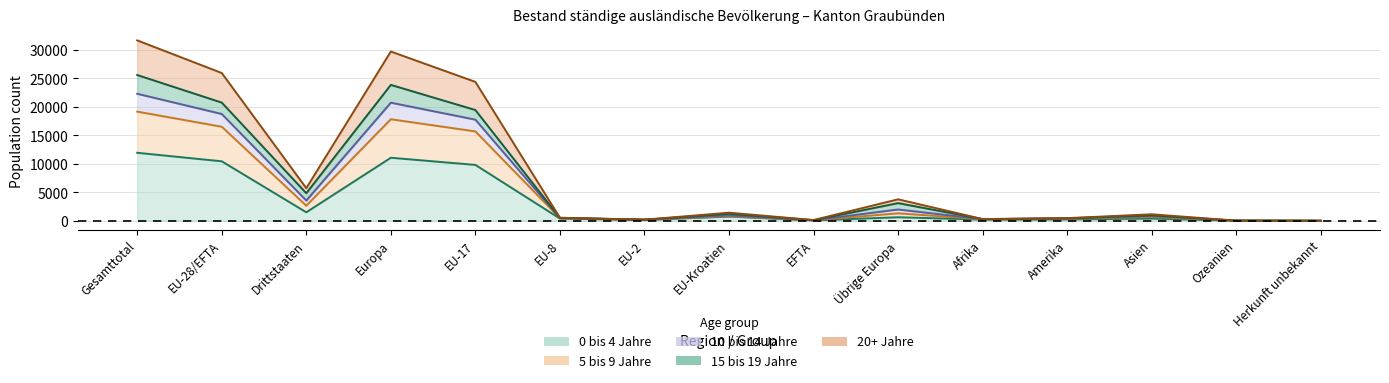

What value does the 20+ Jahre series have at Herkunft unbekannt?

7